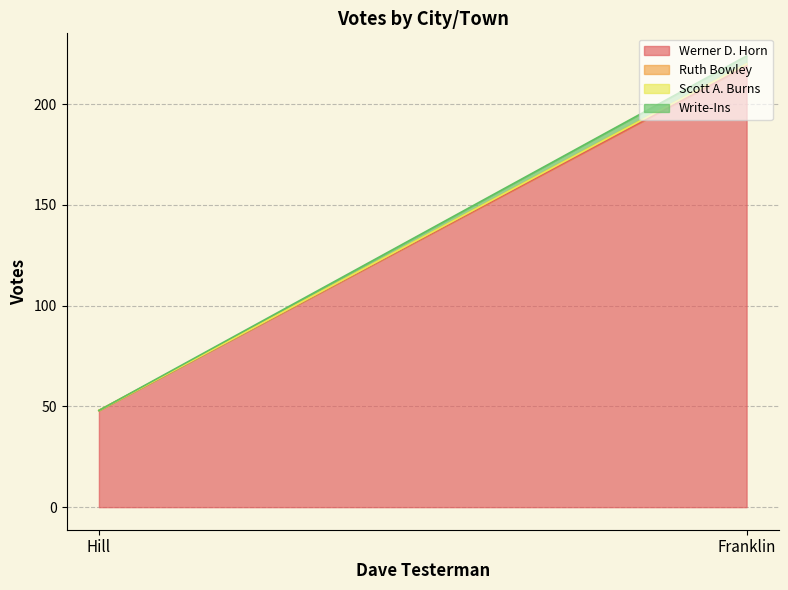

At how many categories does at least one series exceed 158?

1